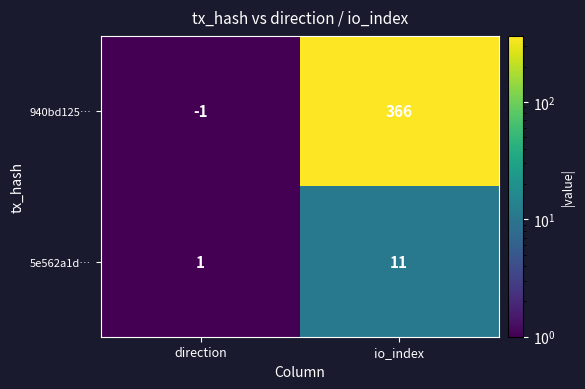

At which category is the sum across all series the highest?

io_index